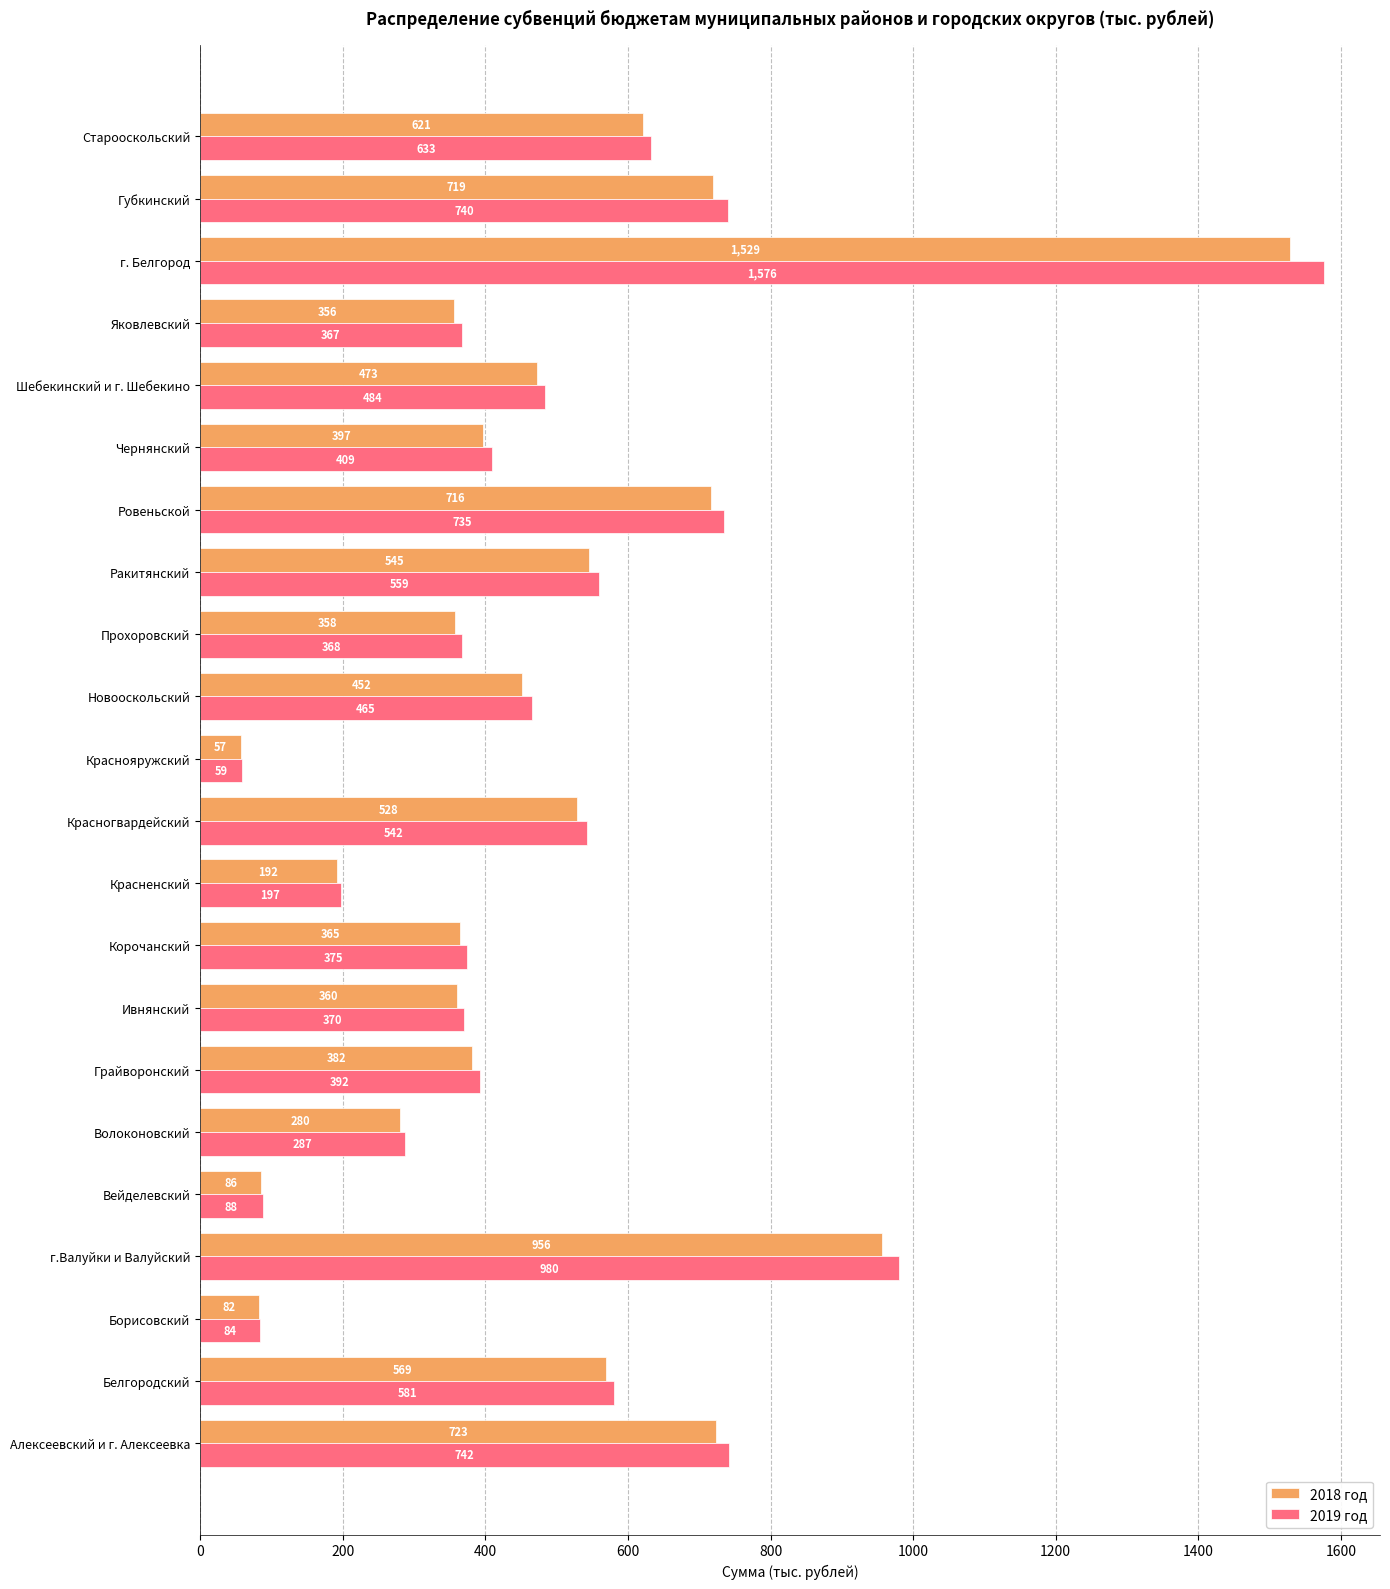

Which series changed the most between г.Валуйки и Валуйский and Шебекинский и г. Шебекино?

2019 год